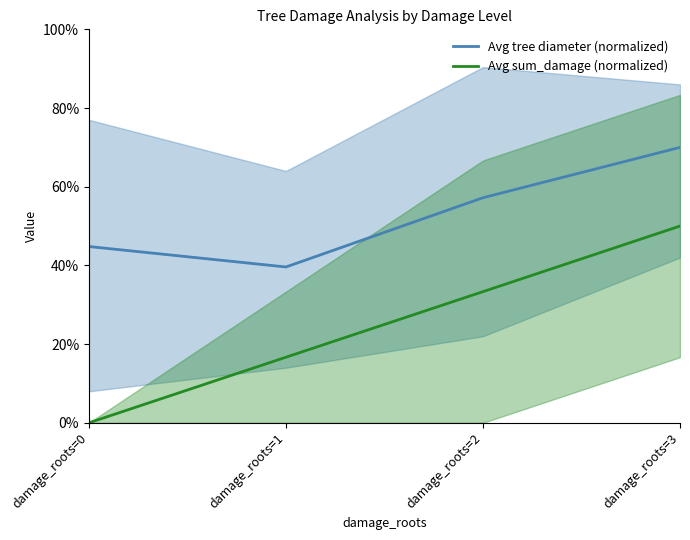

Is it true that Avg sum_damage (normalized) equals 6.4 at damage_roots=1?

False